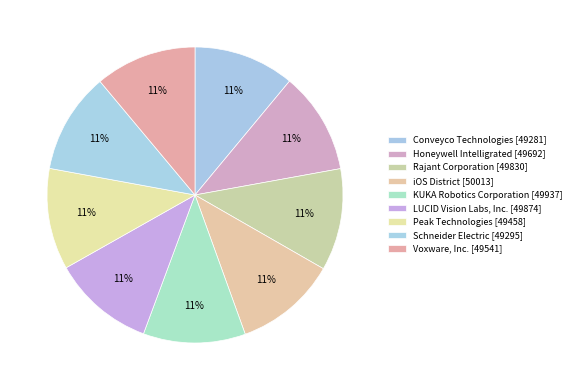

What percentage is the Conveyco Technologies slice, to the nearest percent?

11%